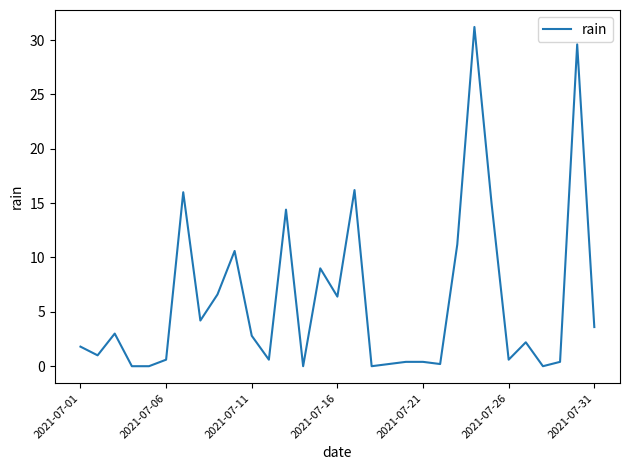

How many values exceed 2?

16